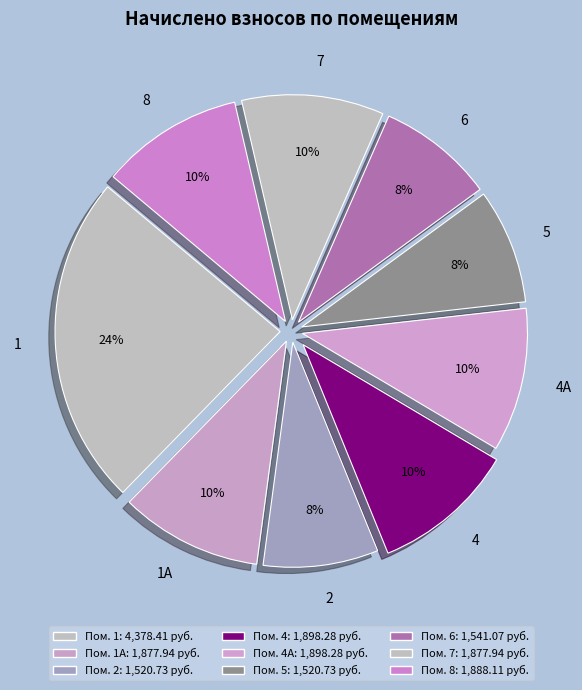

True or false: 7 accounts for 10% of the total.

True